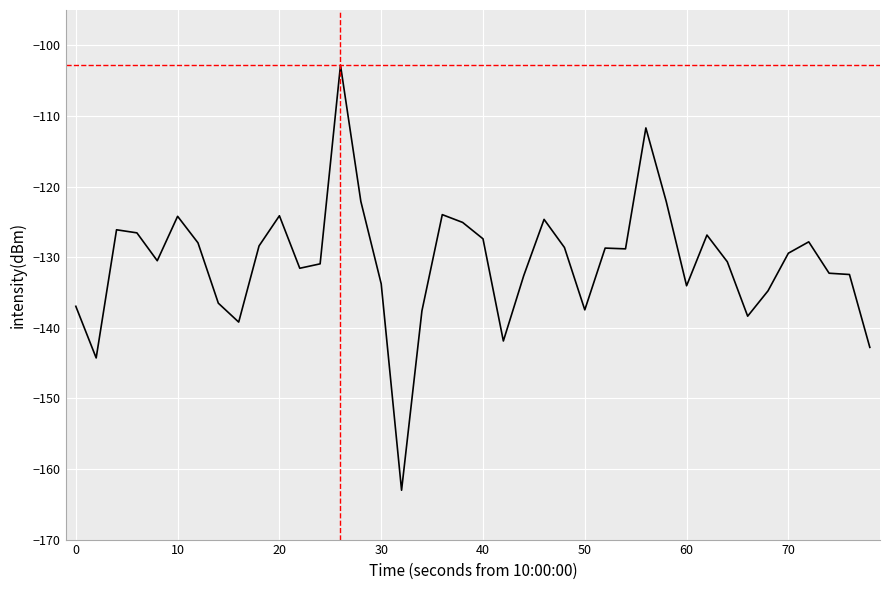

What is the smallest value displayed?

-163.0